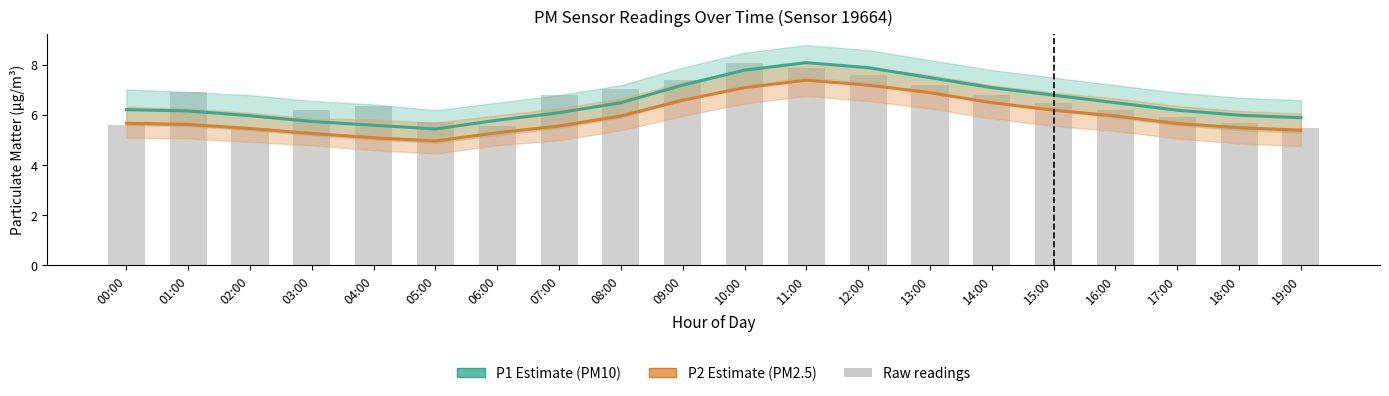

Between 04:00 and 09:00, which series saw the biggest shift?

P1 (PM10)